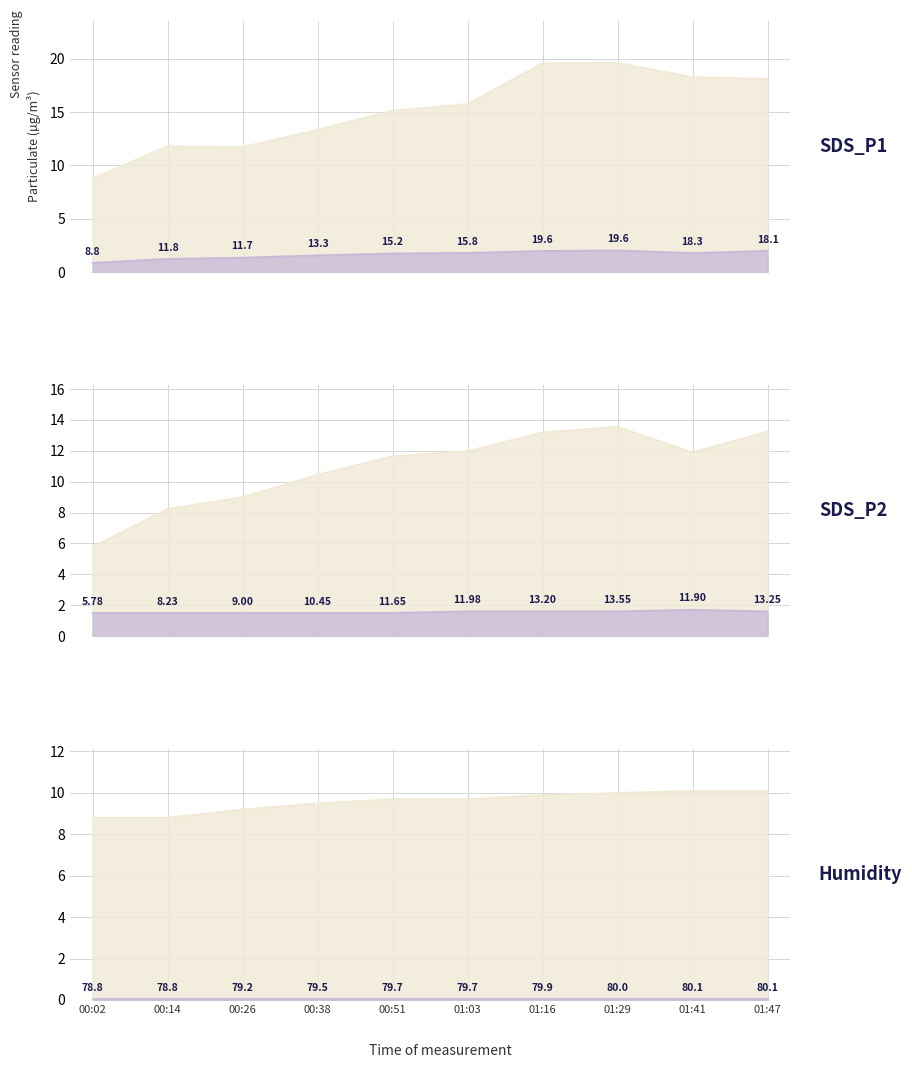

At which label is SDS_P1 closest to 14?

00:38